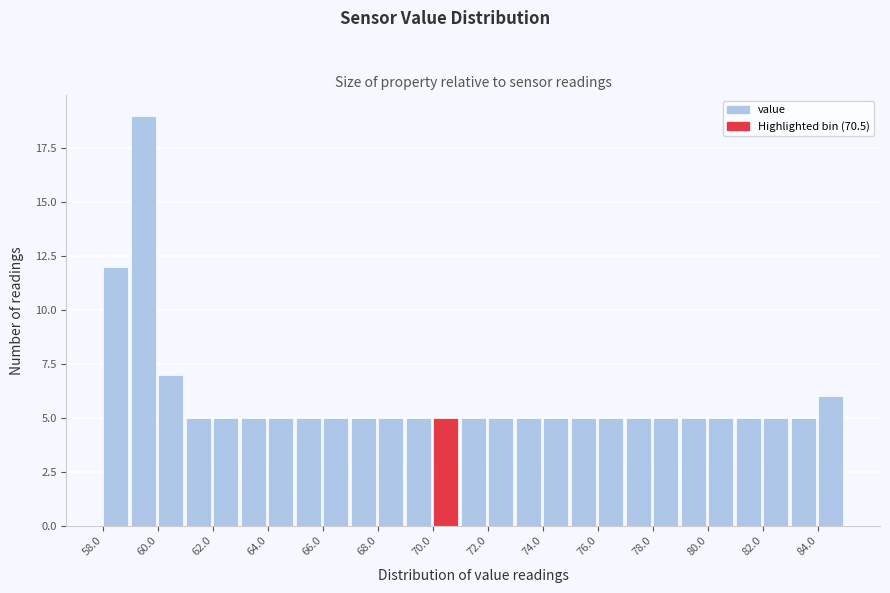

Reading left to right, list every bar in this chart as the range it spans on the x-axis followed by its height. The values are not printed on the chart, so give them approximately, as read against the axis.

58 to 59: 12
59 to 60: 19
60 to 61: 7
61 to 62: 5
62 to 63: 5
63 to 64: 5
64 to 65: 5
65 to 66: 5
66 to 67: 5
67 to 68: 5
68 to 69: 5
69 to 70: 5
70 to 71: 5
71 to 72: 5
72 to 73: 5
73 to 74: 5
74 to 75: 5
75 to 76: 5
76 to 77: 5
77 to 78: 5
78 to 79: 5
79 to 80: 5
80 to 81: 5
81 to 82: 5
82 to 83: 5
83 to 84: 5
84 to 85: 6